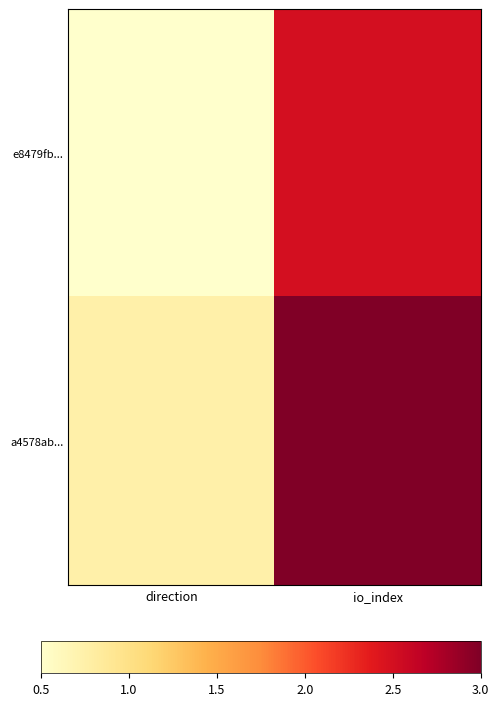

Which has a higher value, direction or io_index?

io_index